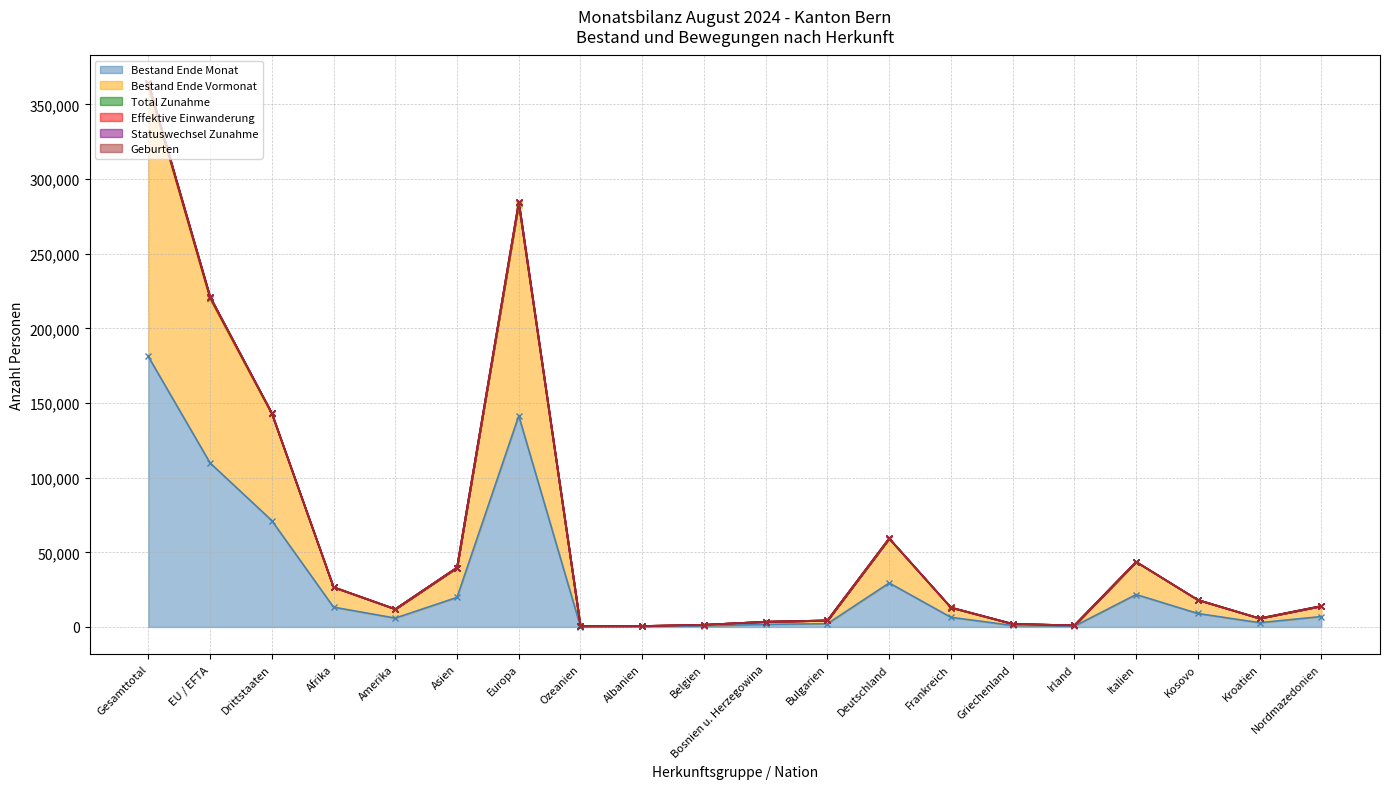

What value does the Effektive Einwanderung series have at Gesamttotal?

364518